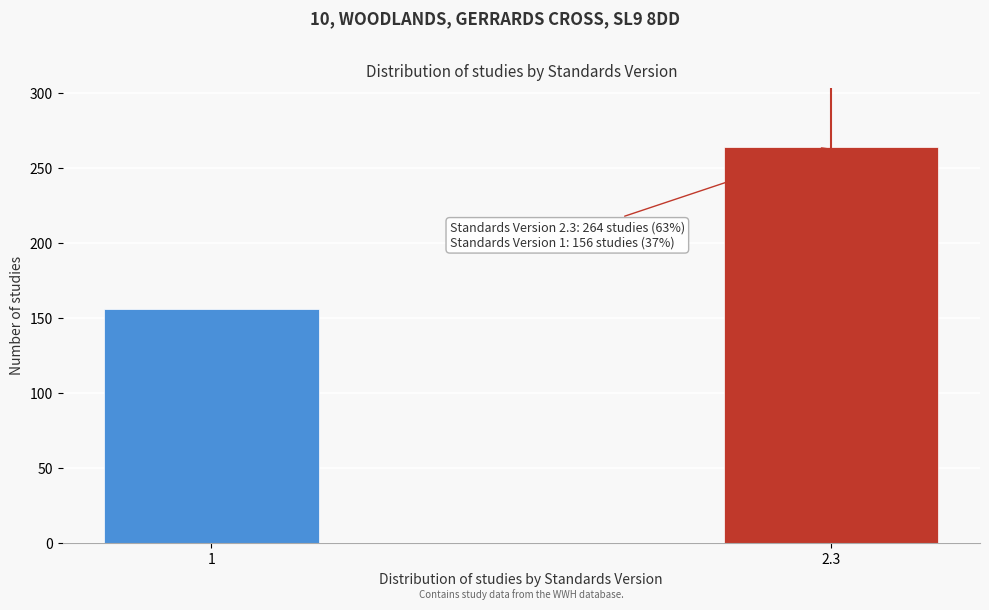

Reading right to left, transcribe all the data shown in this chart.

264	156